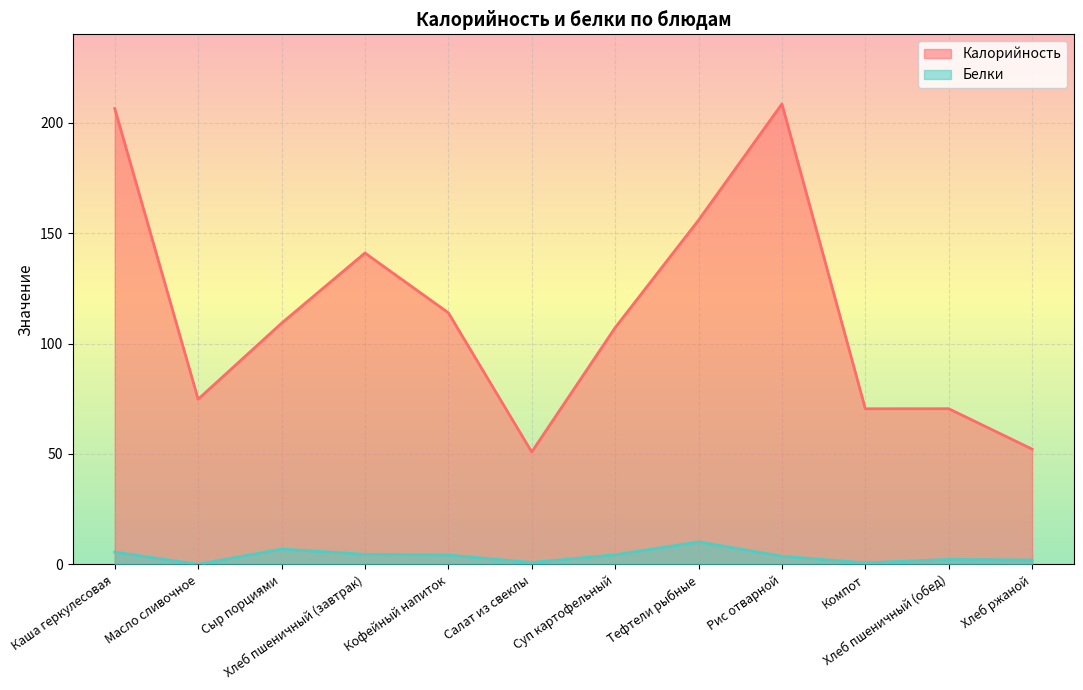

Reading right to left, list all the values displayed in this chart.

Калорийность: Хлеб ржаной=52.2	Хлеб пшеничный (обед)=70.5	Компот=70.5	Рис отварной=208.5	Тефтели рыбные=155.9	Суп картофельный=107.2	Салат из свеклы=50.9	Кофейный напиток=113.9	Хлеб пшеничный (завтрак)=141.0	Сыр порциями=109.2	Масло сливочное=74.8	Каша геркулесовая=206.4
Белки: Хлеб ржаной=2.0	Хлеб пшеничный (обед)=2.3	Компот=0.7	Рис отварной=3.7	Тефтели рыбные=10.2	Суп картофельный=4.4	Салат из свеклы=0.8	Кофейный напиток=4.2	Хлеб пшеничный (завтрак)=4.6	Сыр порциями=7.0	Масло сливочное=0.1	Каша геркулесовая=5.6